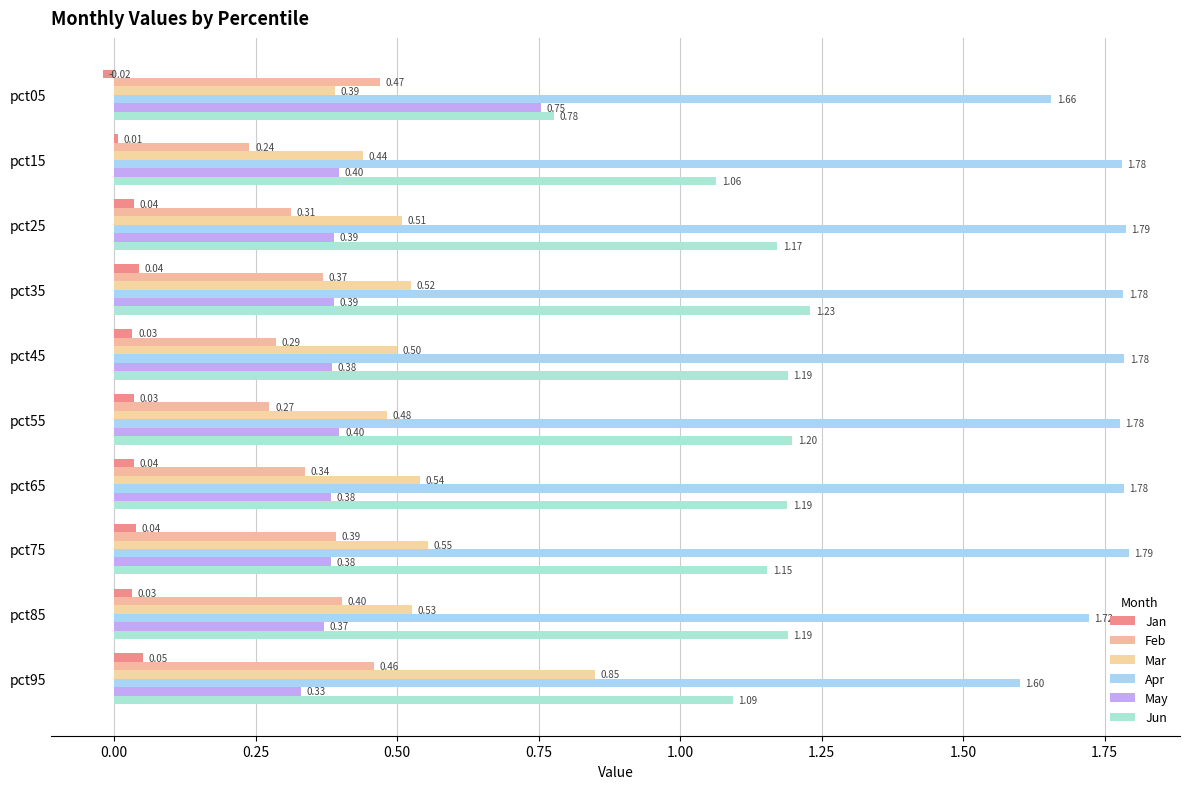

What is the difference between the maximum and minimum values in the May series?

0.4